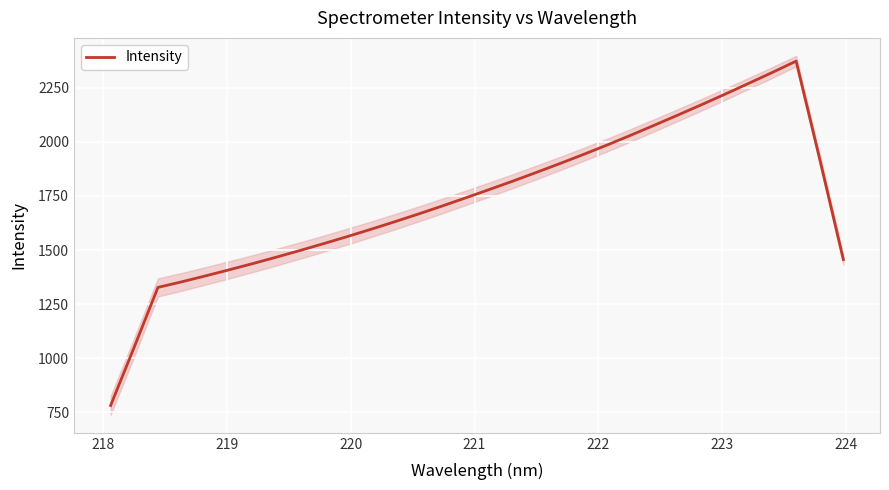

How many interior local peaks (higher than both neighbors) does the data have?

1